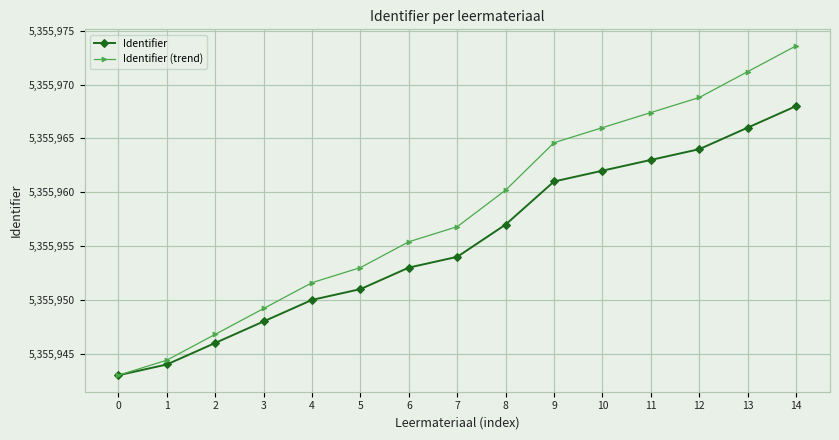

Does the chart have visible grid lines?

Yes